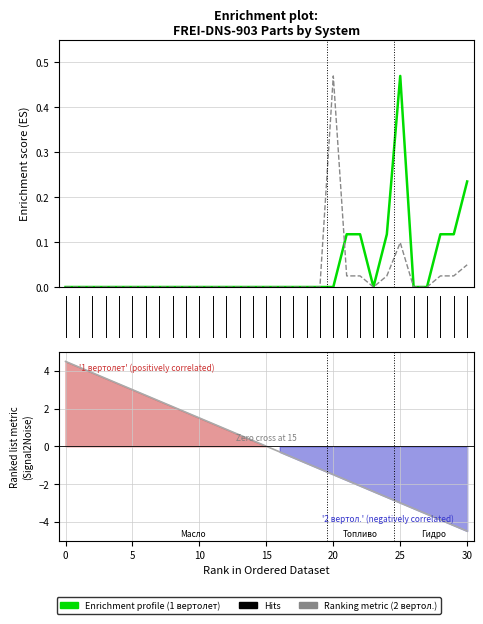

What is the sum of the Ranking metric scores values at 26 and 25?

-6.3